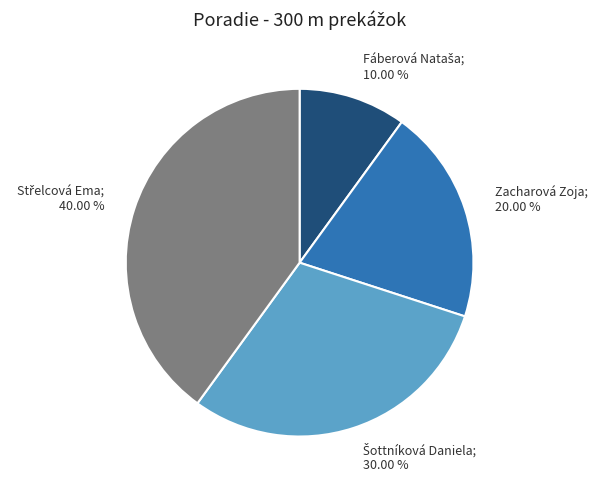

To the nearest percent, what is the average slice percentage?

25%